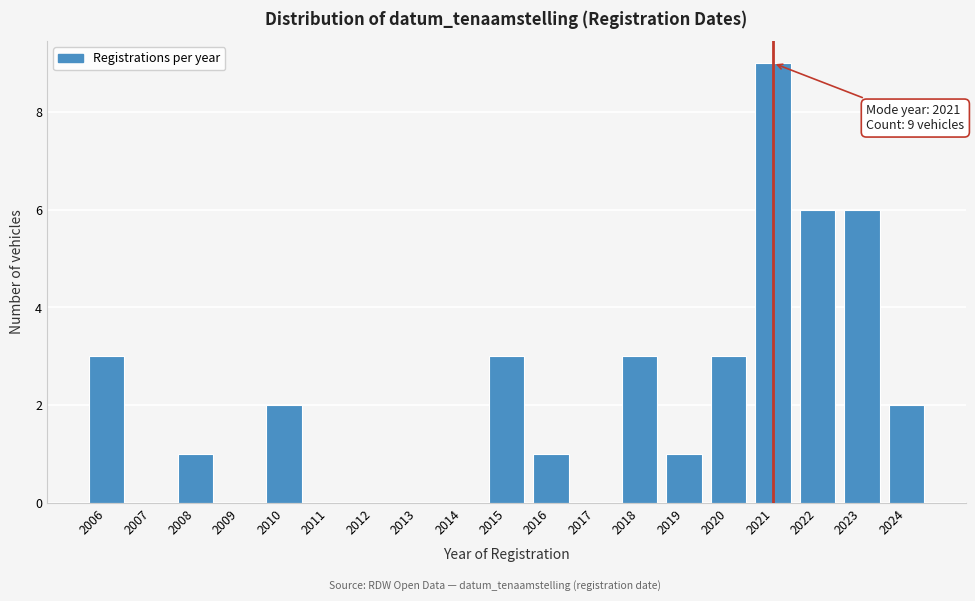

Reading right to left, transcribe all the data shown in this chart.

2024=2	2023=6	2022=6	2021=9	2020=3	2019=1	2018=3	2017=0	2016=1	2015=3	2014=0	2013=0	2012=0	2011=0	2010=2	2009=0	2008=1	2007=0	2006=3